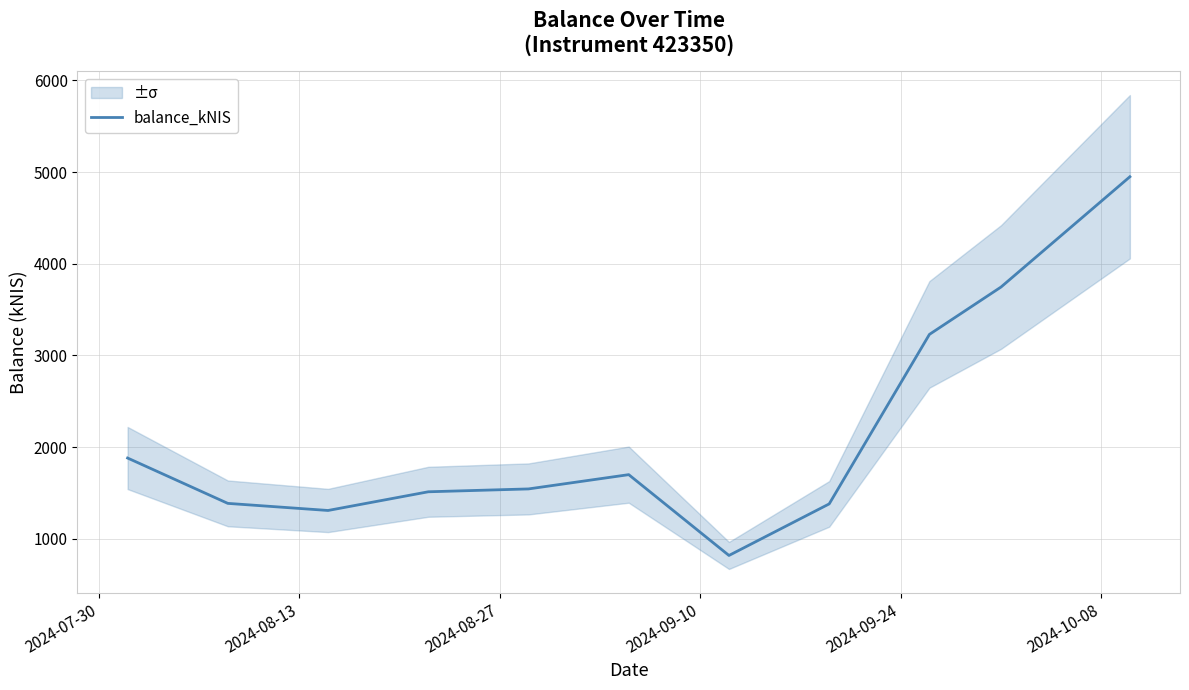

What is the lowest value of the balance_kNIS series?

819.6